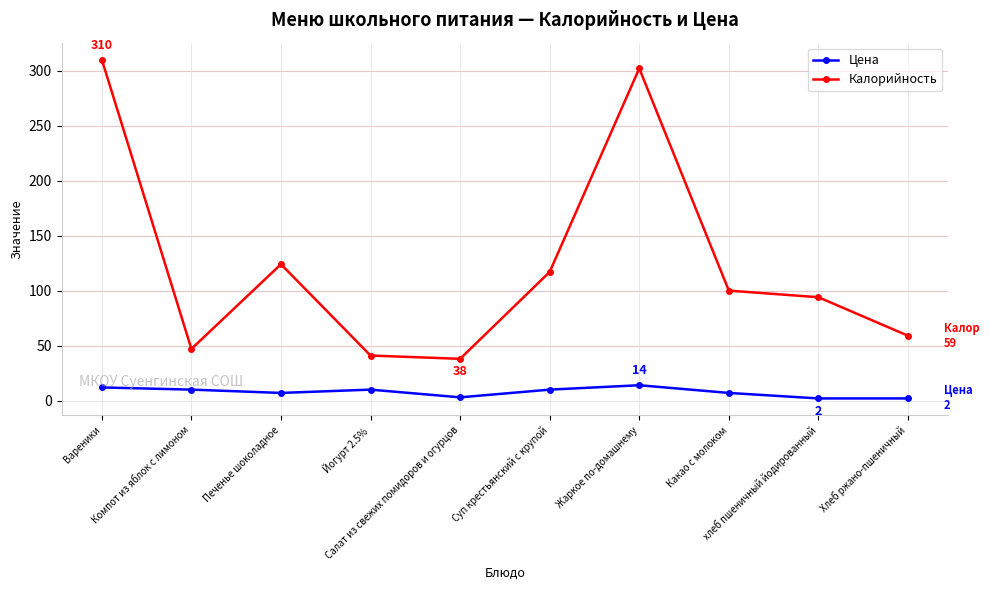

What is the minimum value for Калорийность?

38